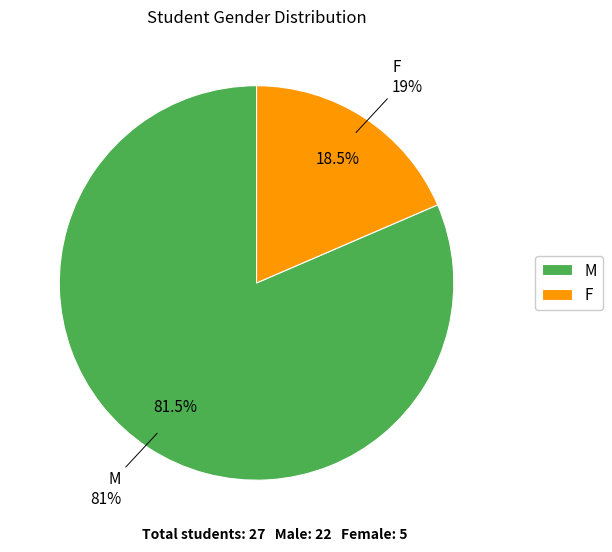

What percentage is NOT represented by M?

18.5%